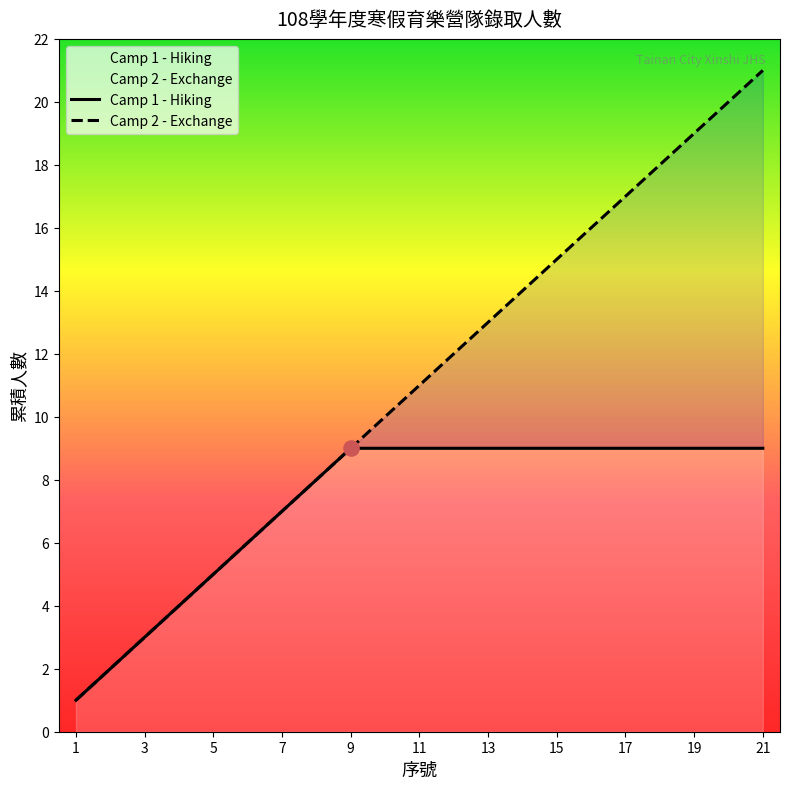

Is the value of Camp 1 - Hiking at 3 greater than the value of Camp 2 - Exchange at 19?

No